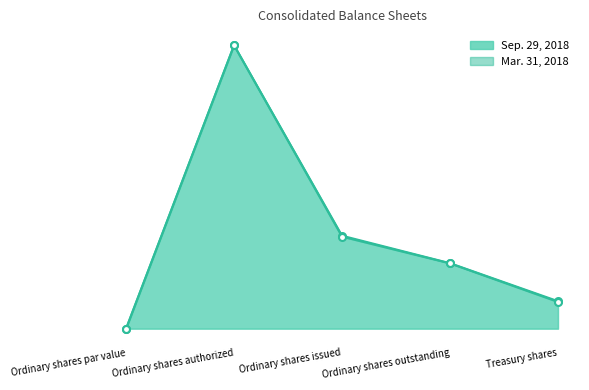

What is the average value of the Sep. 29, 2018 line series?

215283570